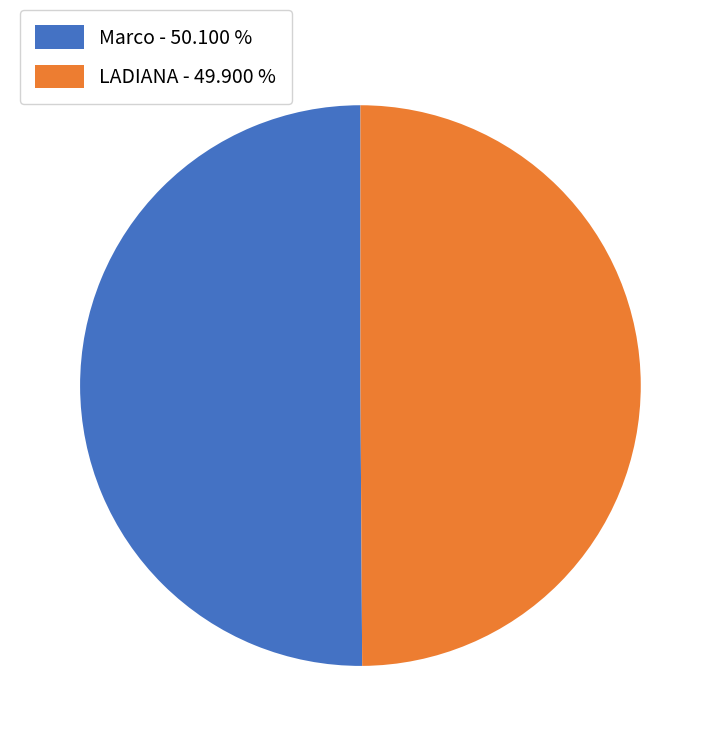

How many segments does this pie chart have?

2